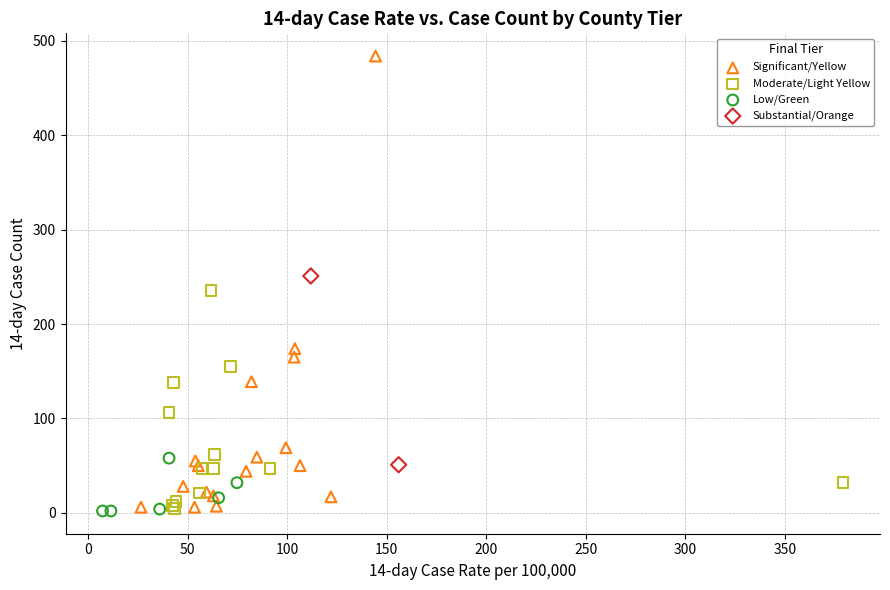

Which series has the widest spread of Y values?

Significant/Yellow